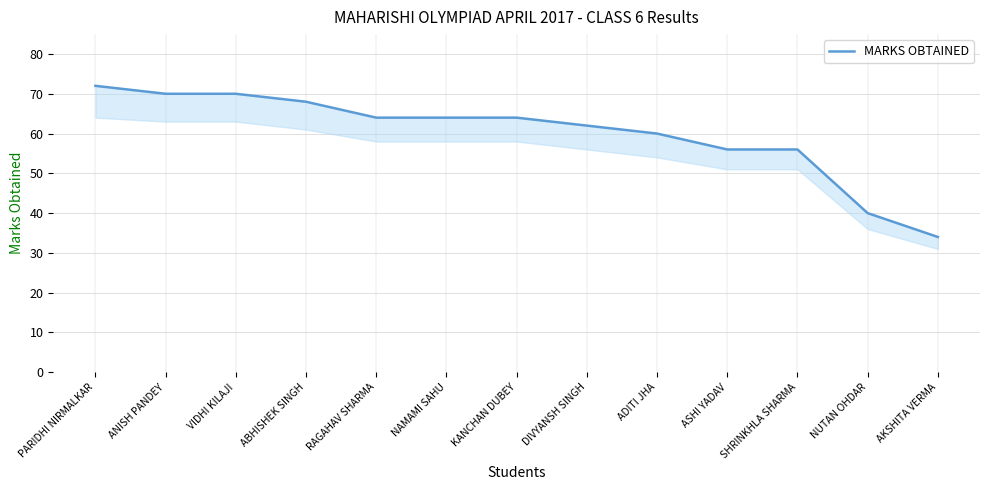

What is the label of the 6th point from the right?

DIVYANSH SINGH